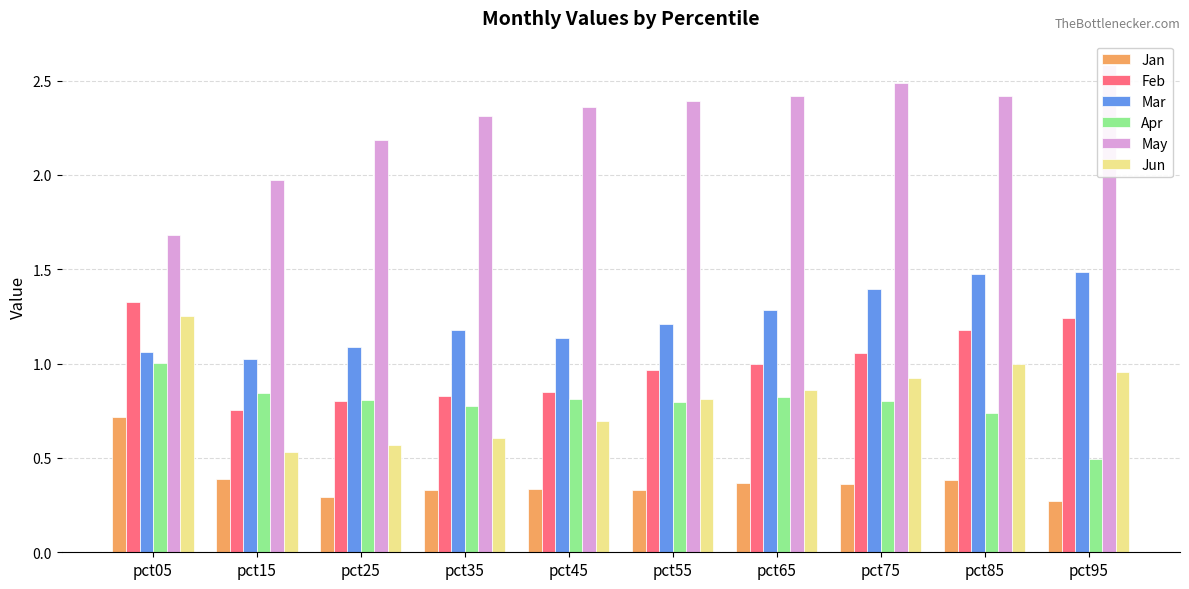

Which series changed the most between pct05 and pct15?

Jun